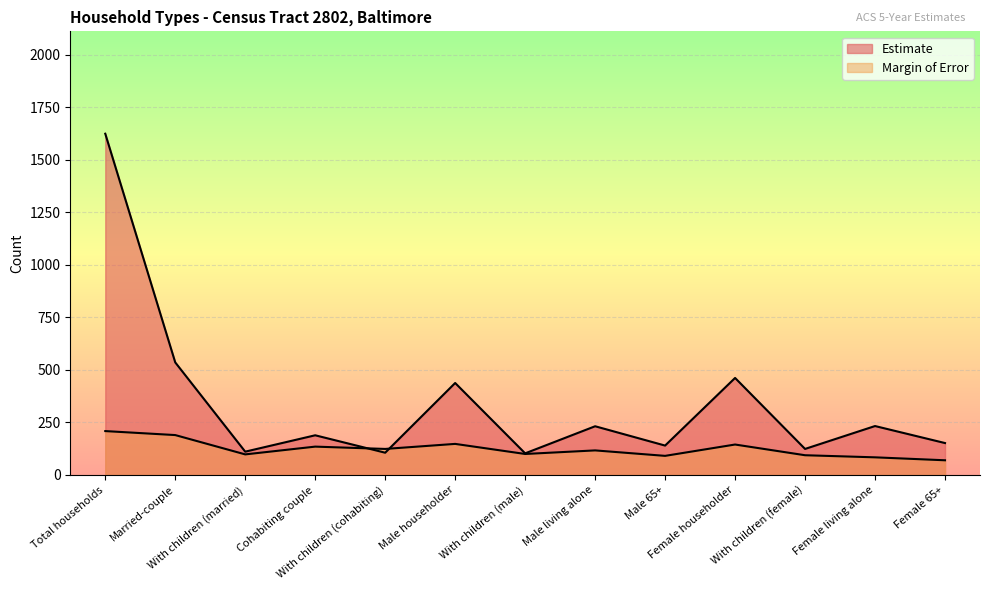

What is the approximate value of Margin of Error at With children (female), to the nearest 10?

90